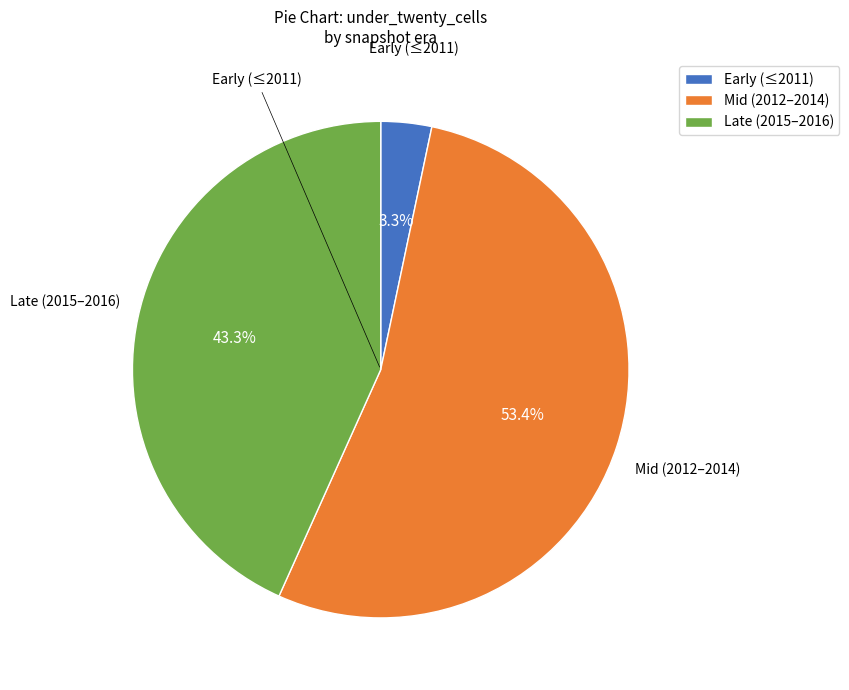

Rank the categories by value from lowest to highest.

Early (≤2011), Late (2015–2016), Mid (2012–2014)